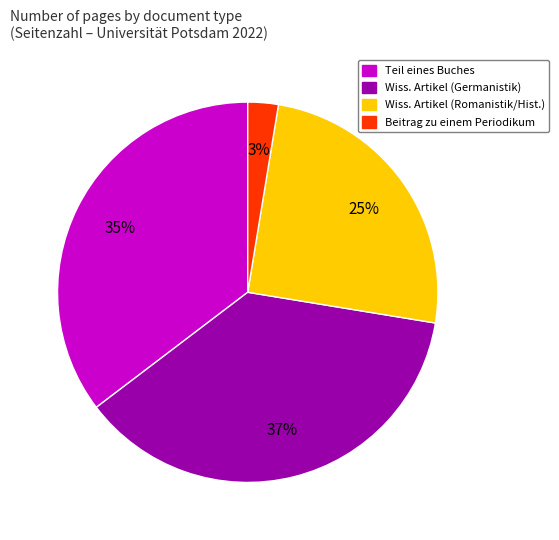

To the nearest percent, what is the difference between the largest and smallest slice percentages?

34%